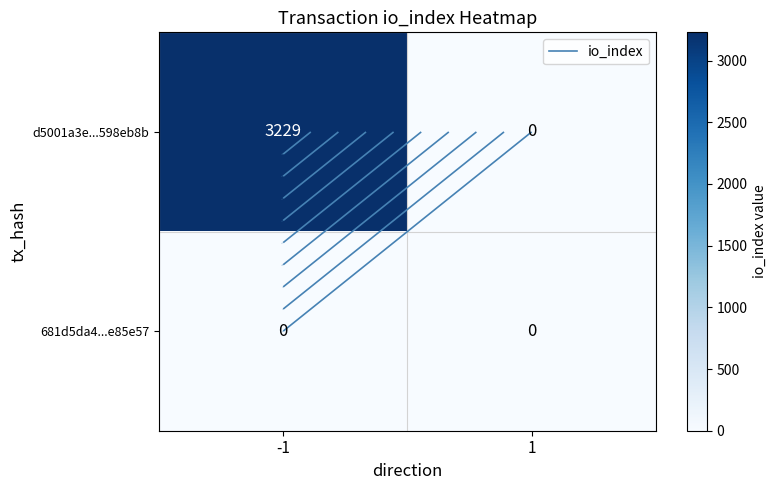

Rank the series at -1 from lowest to highest value.

681d5da4...e85e57, d5001a3e...598eb8b